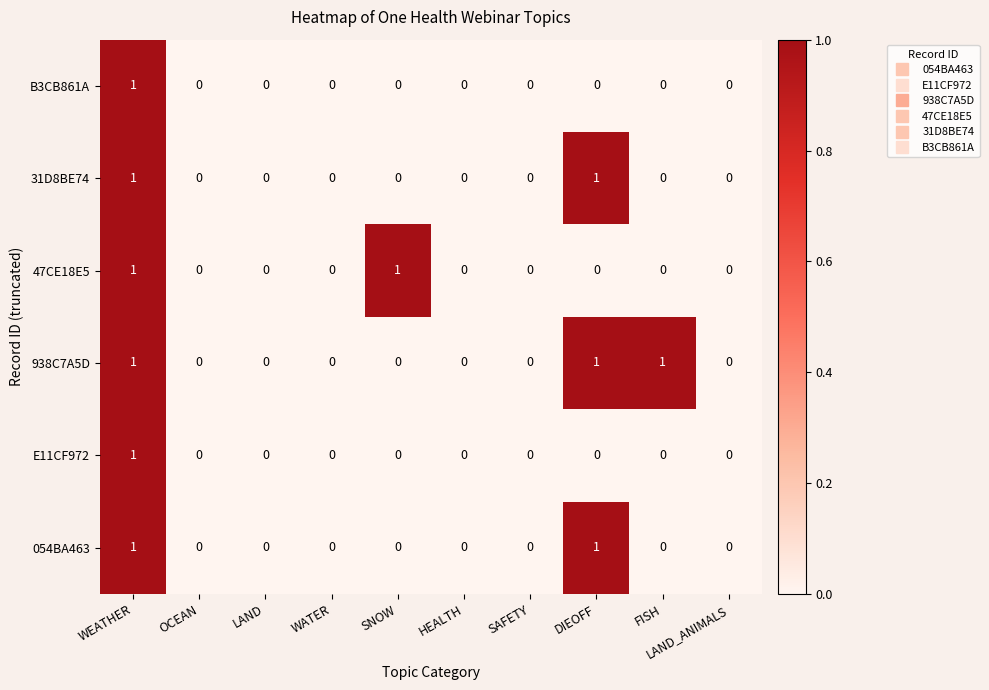

True or false: 054BA463 has a value of 0 at DIEOFF.

False